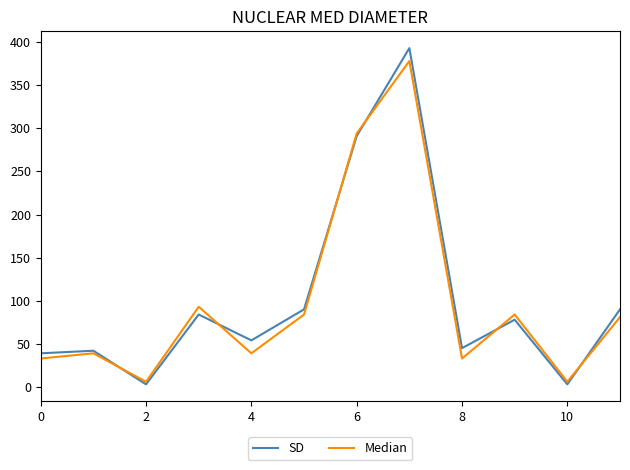

How many lines are shown in the chart?

2